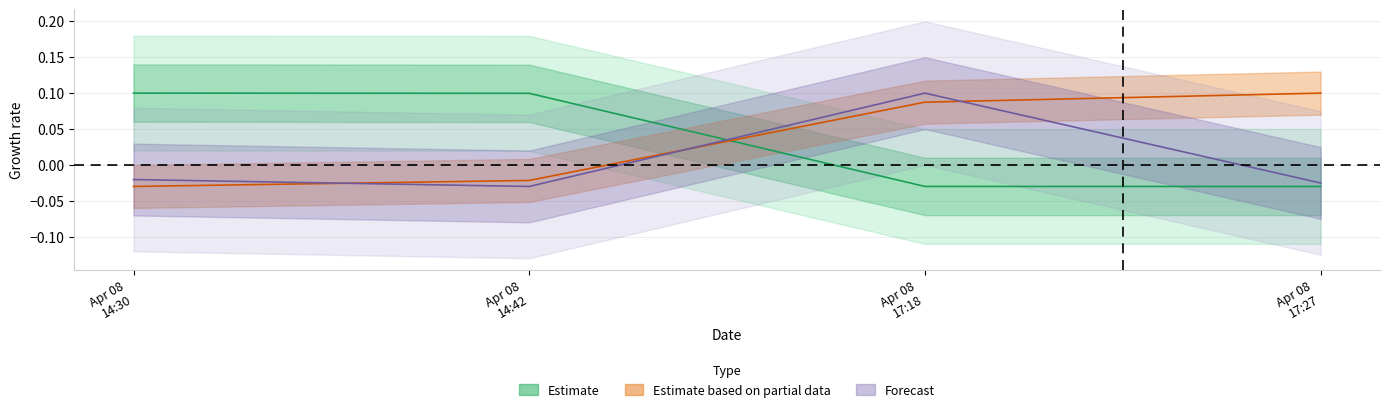

How many lines are shown in the chart?

3